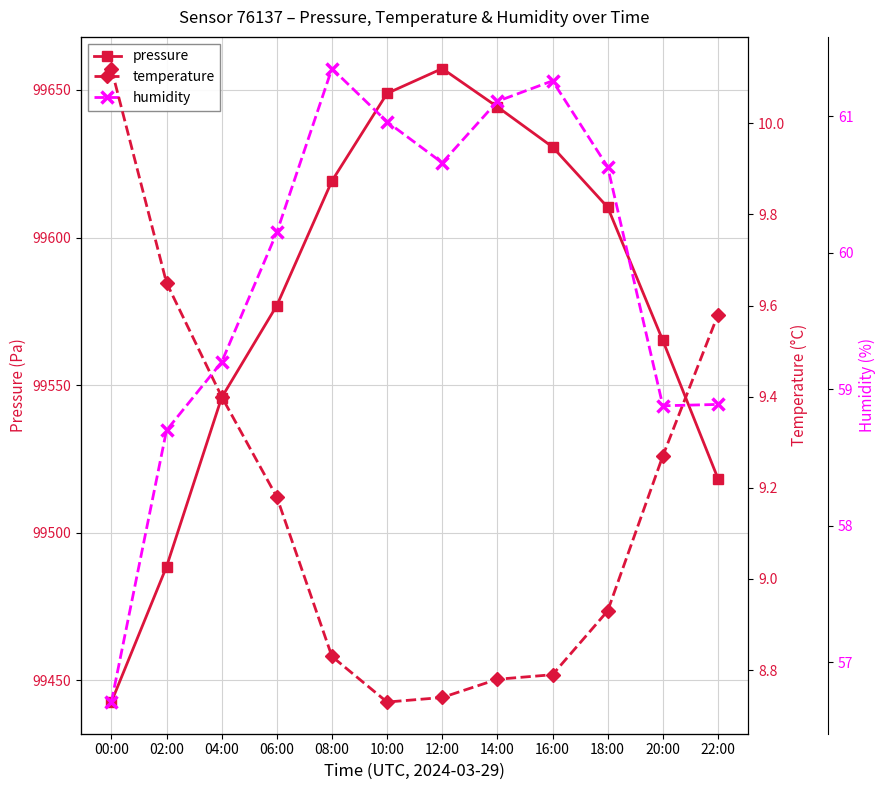

Is this an area chart (filled region under the line)?

No